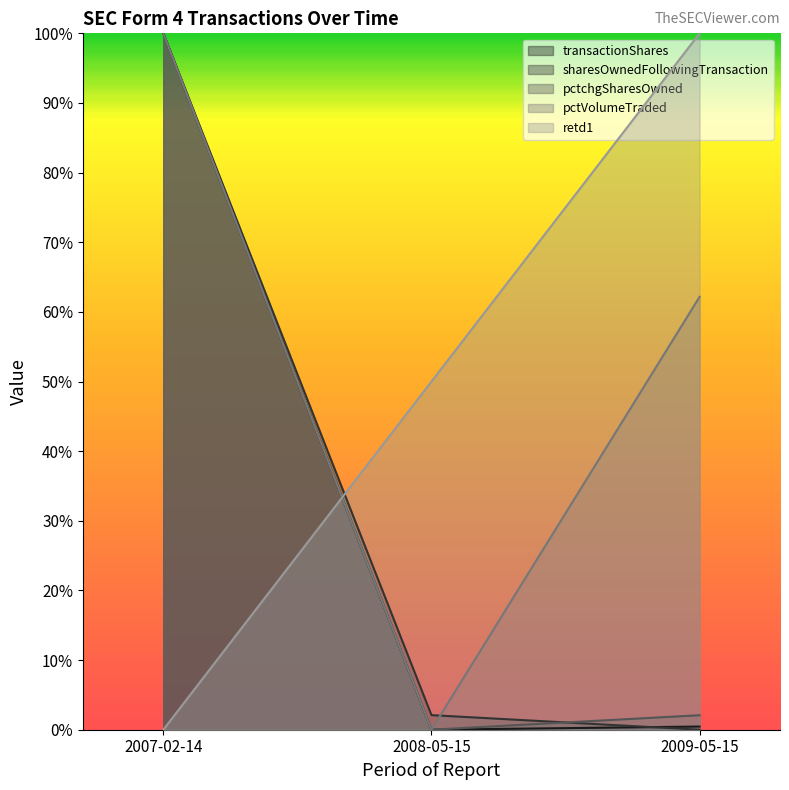

Which series has the largest total across all categories?

pctVolumeTraded